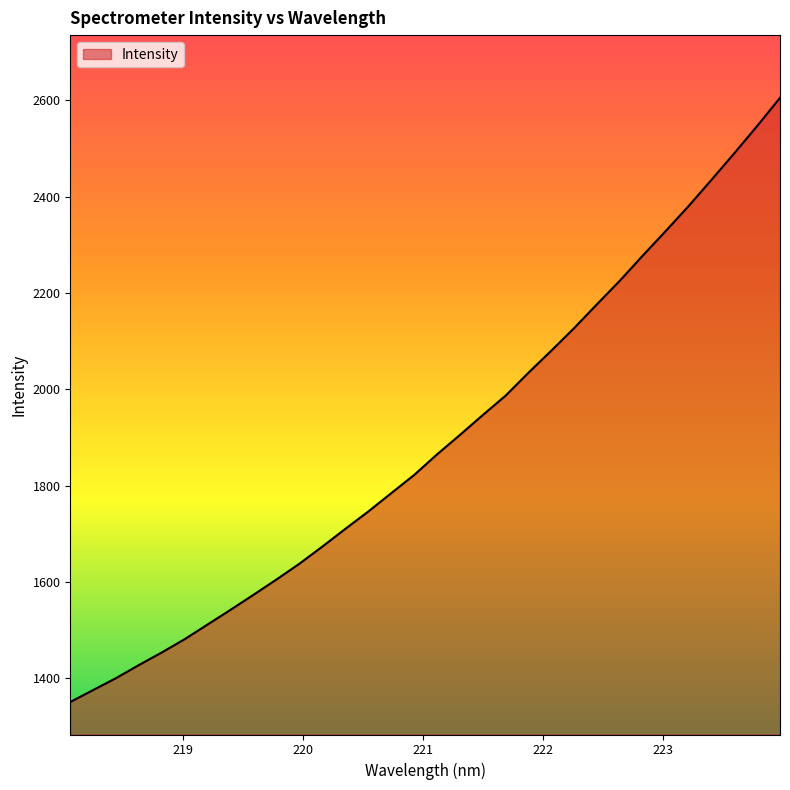

True or false: there are more than 2 points higher than both neighbors.

False